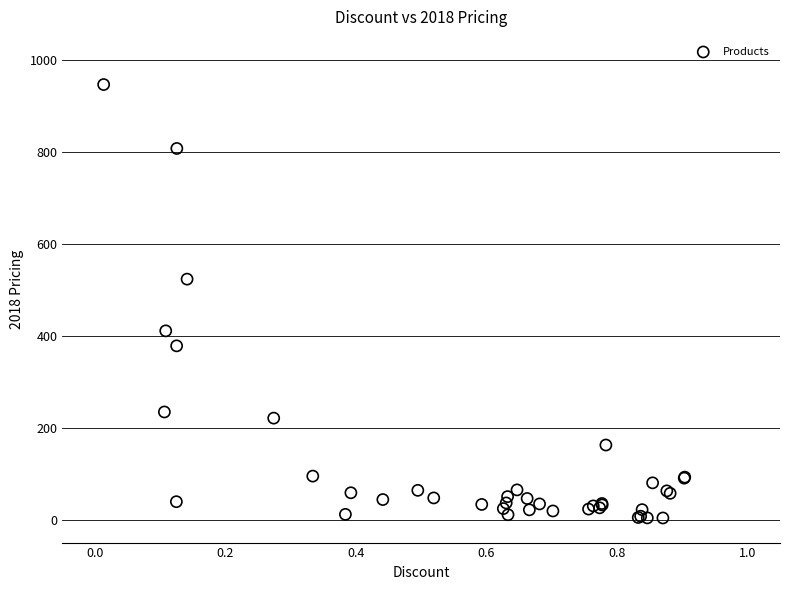

What Y value in the scatter plot is closest to 474?

523.1